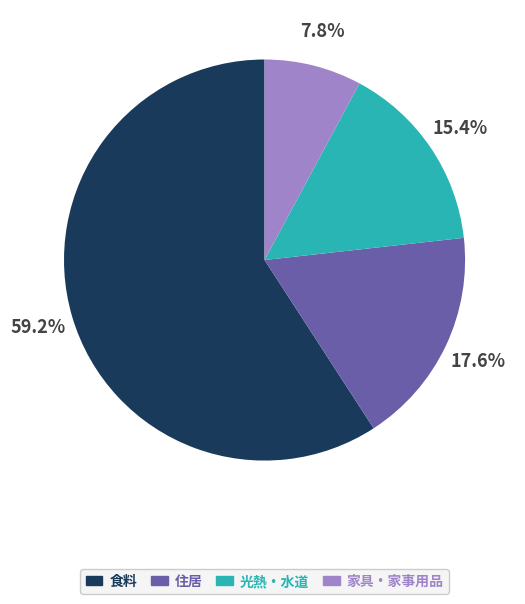

To the nearest percent, what is the difference between the largest and smallest slice percentages?

51%